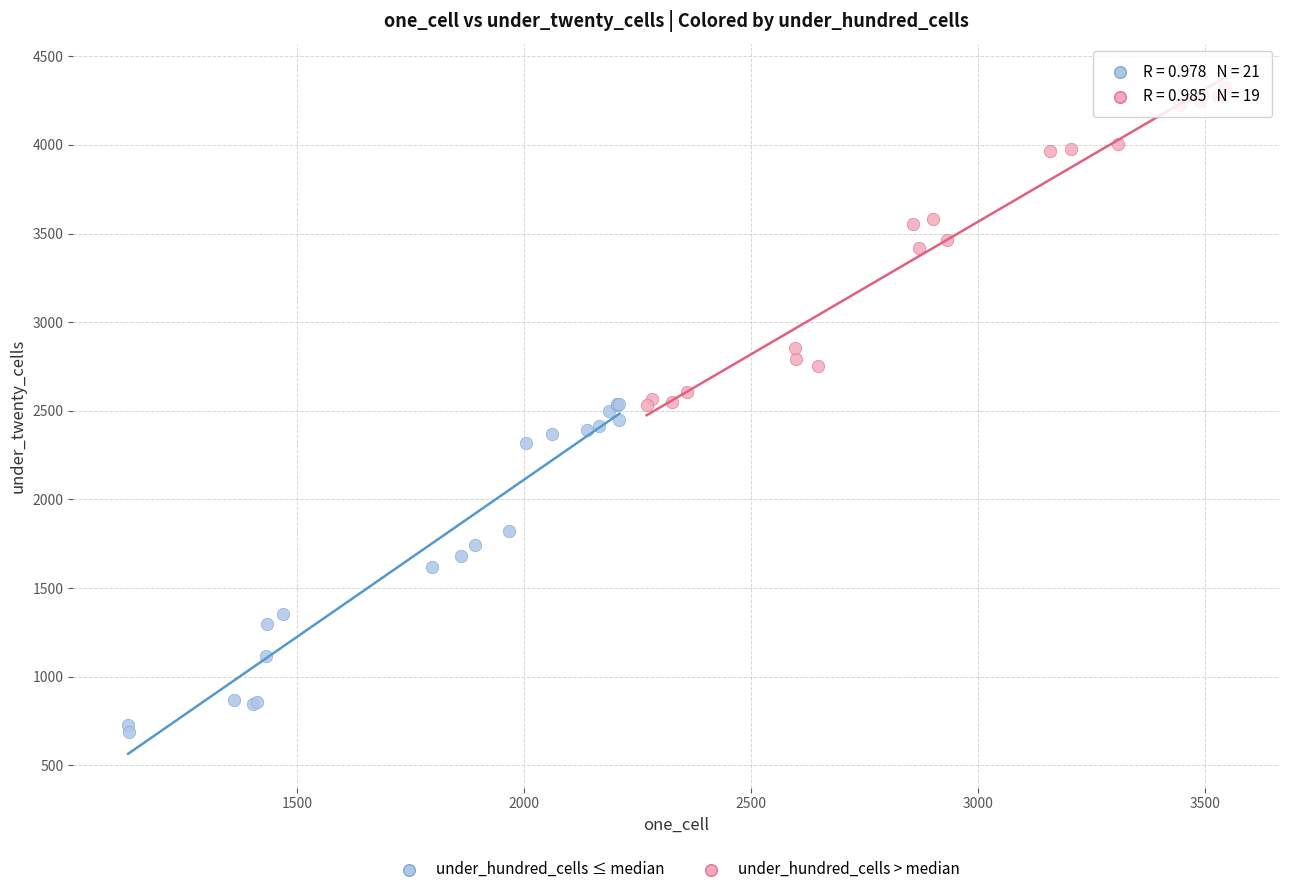

Which series reaches the maximum Y coordinate?

under_hundred_cells > median